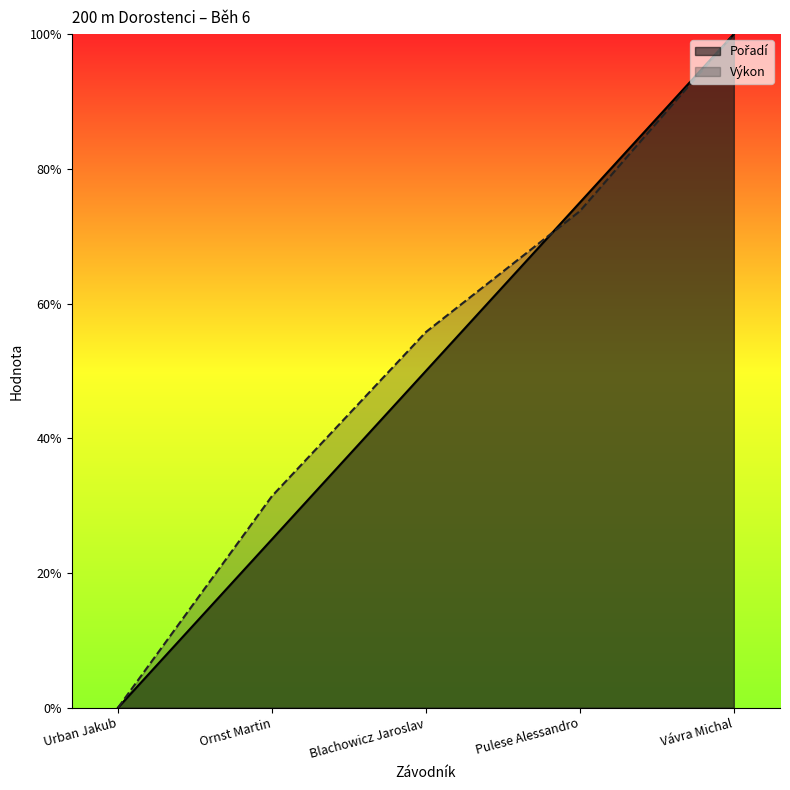

What is the average value of the Výkon series?

0.5